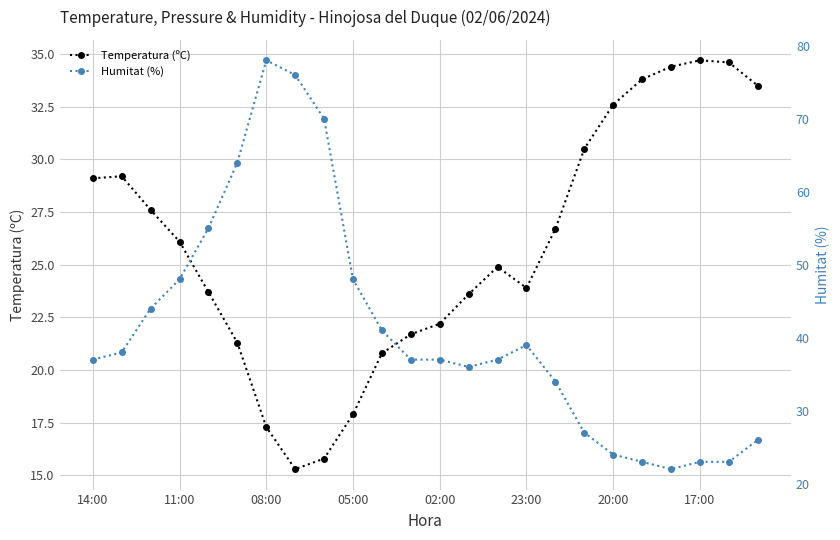

True or false: Humitat (%) has more than 2 points higher than both neighbors.

False